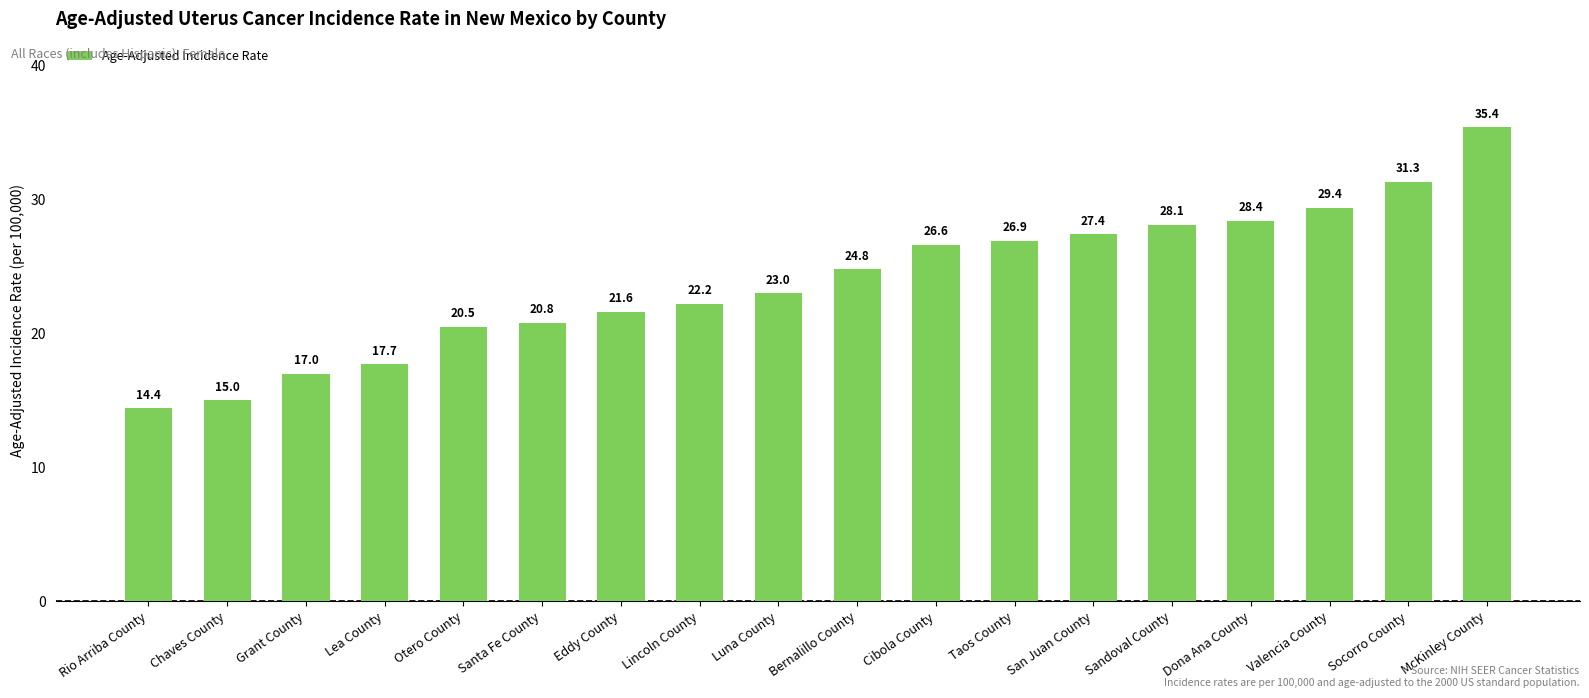

List the labels in order of value, smallest first.

Rio Arriba County, Chaves County, Grant County, Lea County, Otero County, Santa Fe County, Eddy County, Lincoln County, Luna County, Bernalillo County, Cibola County, Taos County, San Juan County, Sandoval County, Dona Ana County, Valencia County, Socorro County, McKinley County